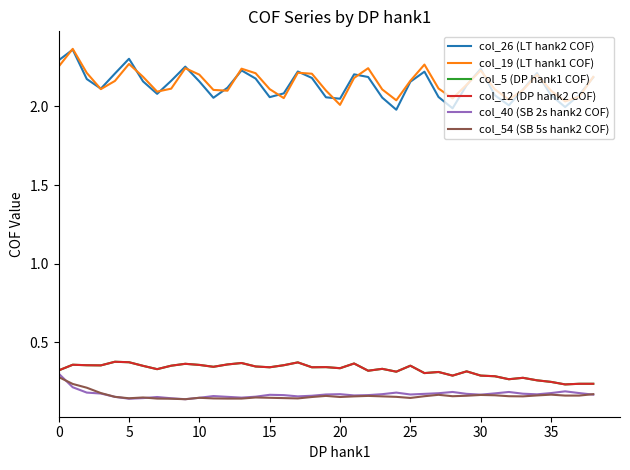

What is the difference between the maximum and minimum values in the col_12 (DP hank2 COF) series?

0.1